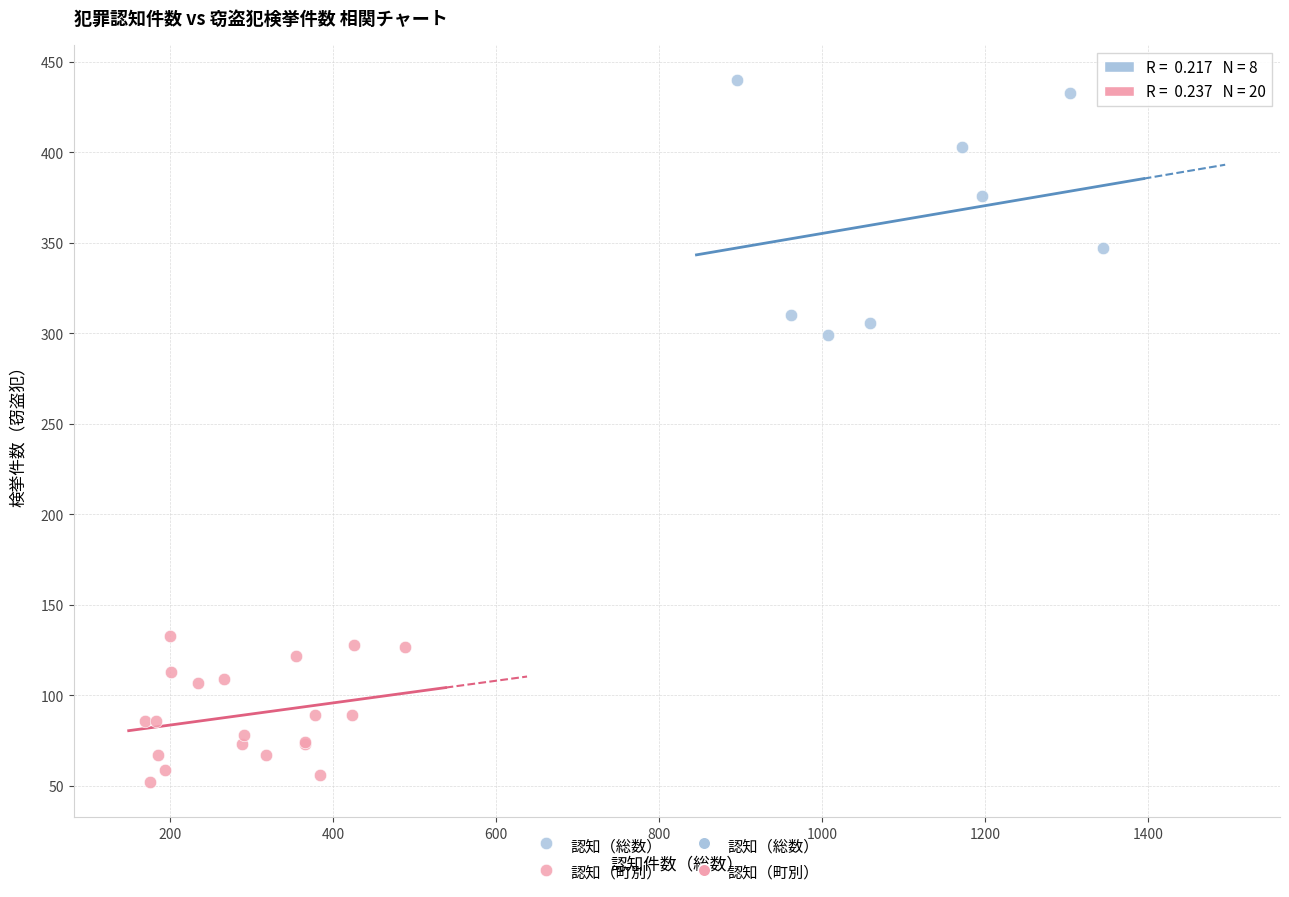

Which series contains the lowest Y value?

認知（町別）